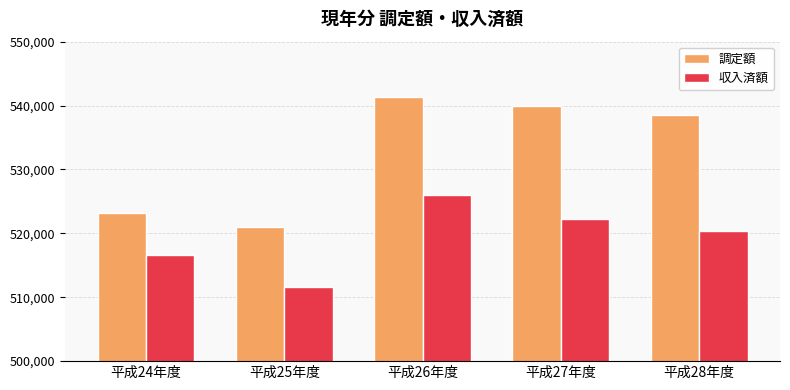

What is the difference between the second highest and minimum values in the 収入済額 series?

10533